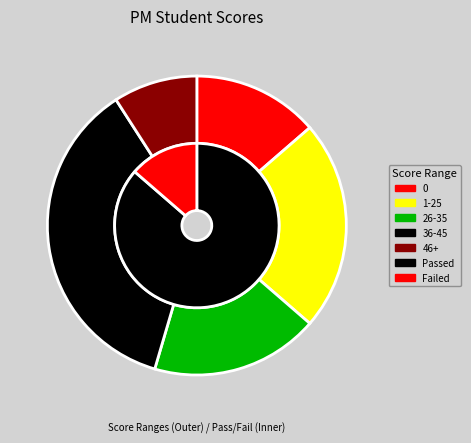

The 9/2020 slice represents 12% of the pie. True or false?

False